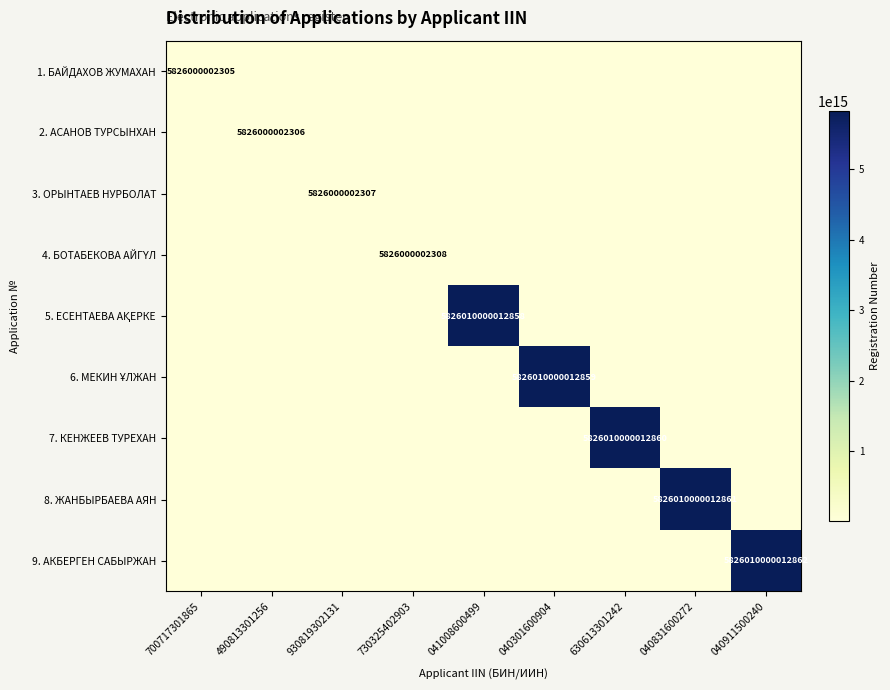

True or false: 7. КЕНЖЕЕВ ТУРЕХАН has a value of 5826010000012860 at 630613301242.

True